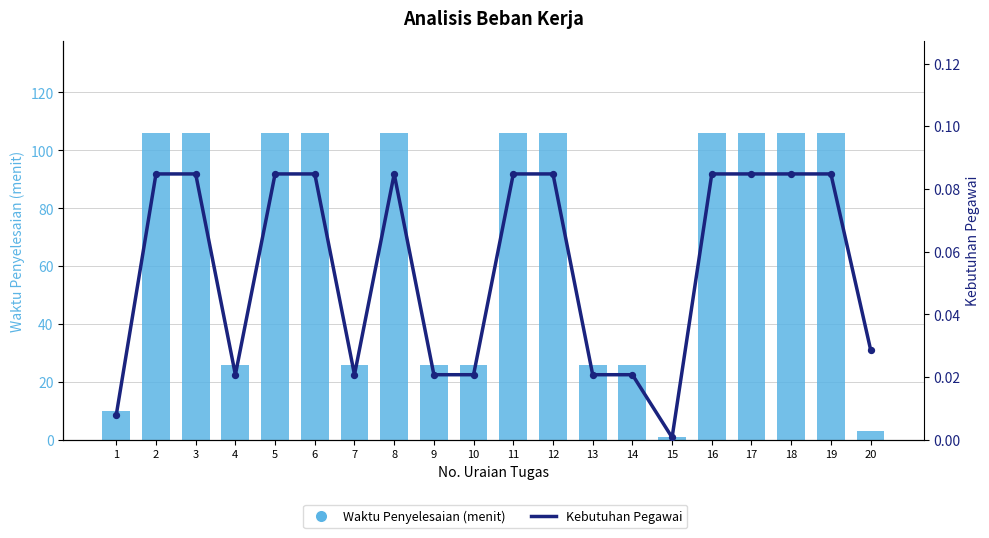

At which category is the sum across all series the highest?

2